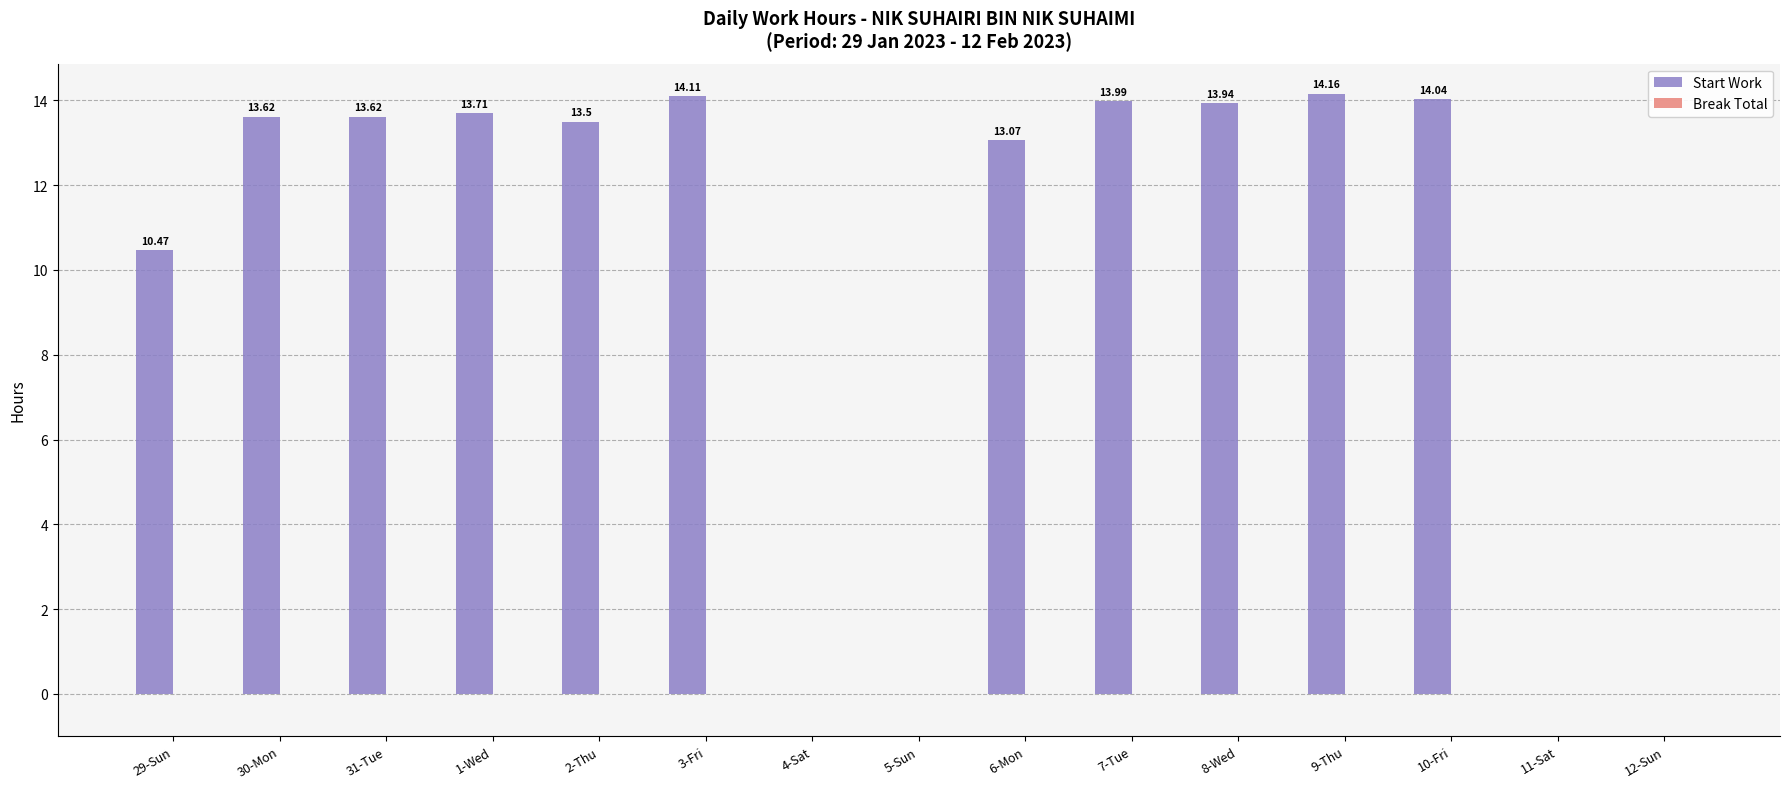

Which has a higher value, 3-Fri or 5-Sun?

3-Fri